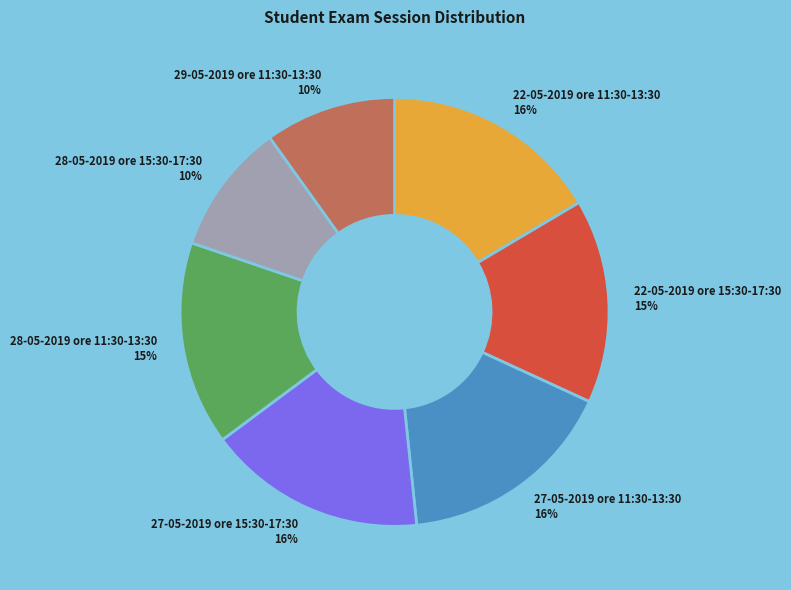

Combined, do 28-05-2019 ore 15:30-17:30 and 27-05-2019 ore 15:30-17:30 account for over 50%?

No